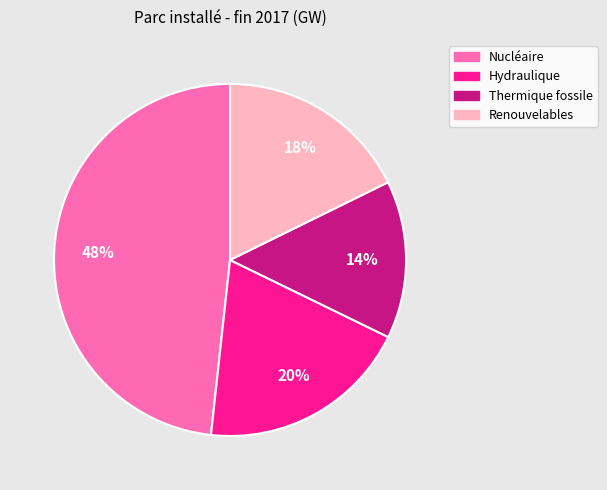

Is there a majority slice in this chart?

No